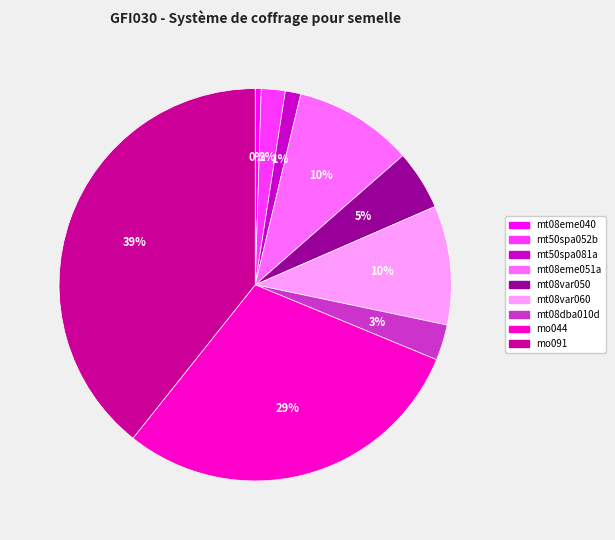

To the nearest percent, what is the average slice percentage?

11%